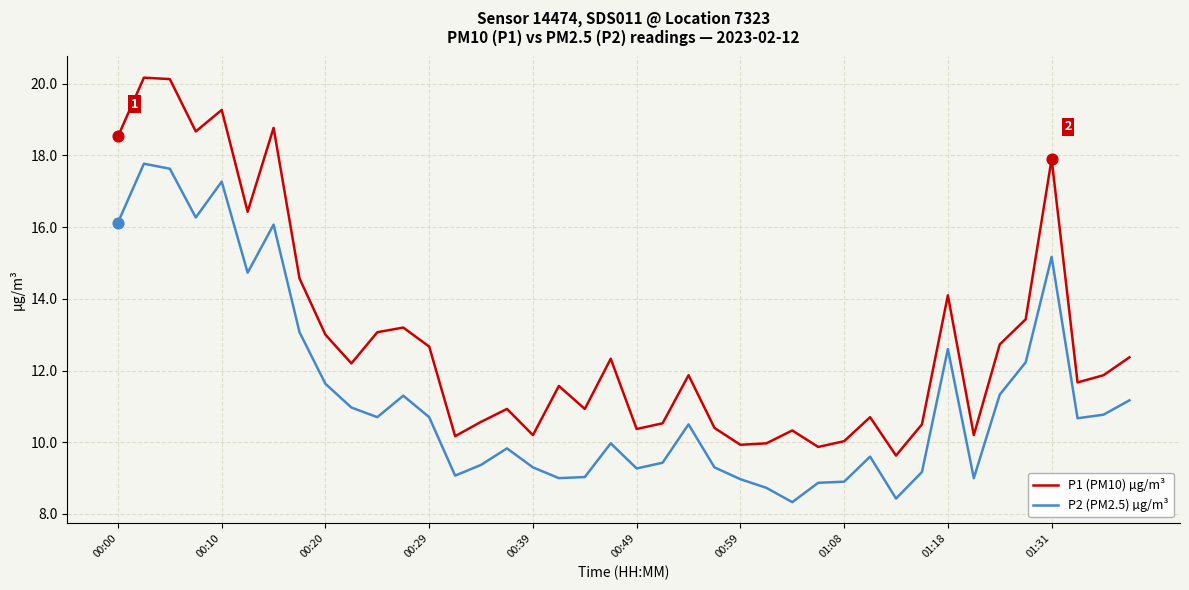

Which series has the largest range (max minus min)?

P1 (PM10) µg/m³